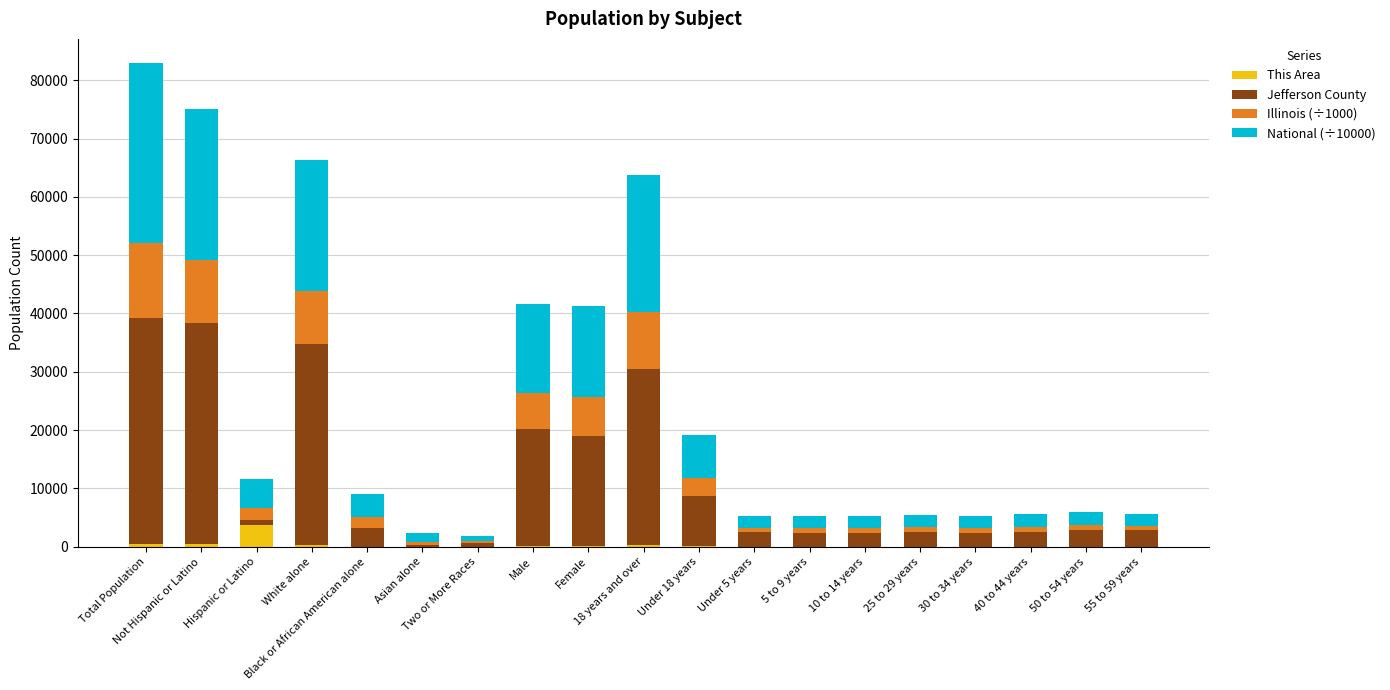

What is the highest value of the This Area series?

3799.0